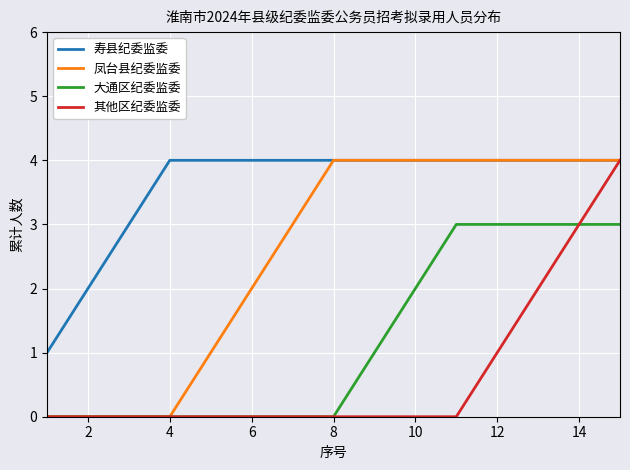

Rank the series by their average value, from lowest to highest.

其他区纪委监委, 大通区纪委监委, 凤台县纪委监委, 寿县纪委监委